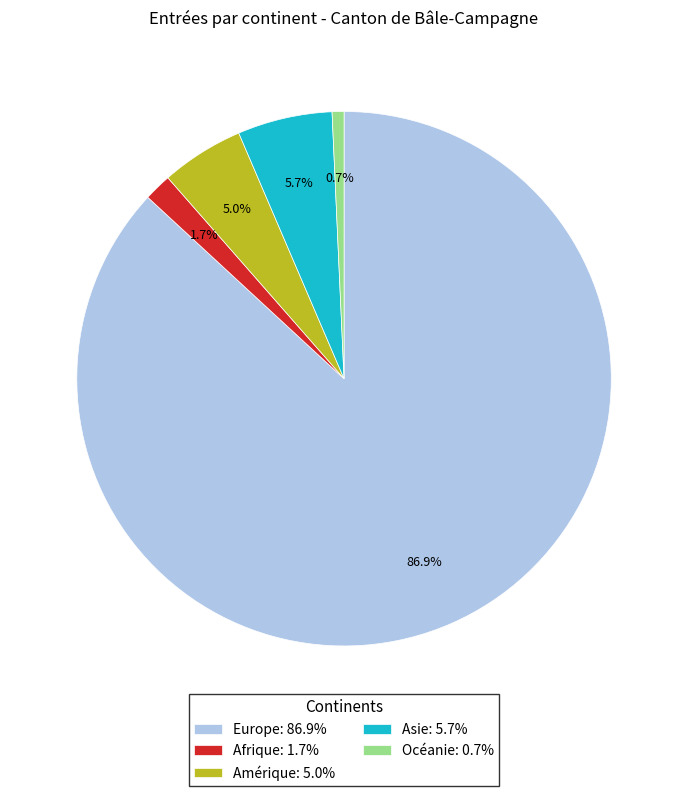

To the nearest percent, what is the difference between the Europe and Asie slice percentages?

81%